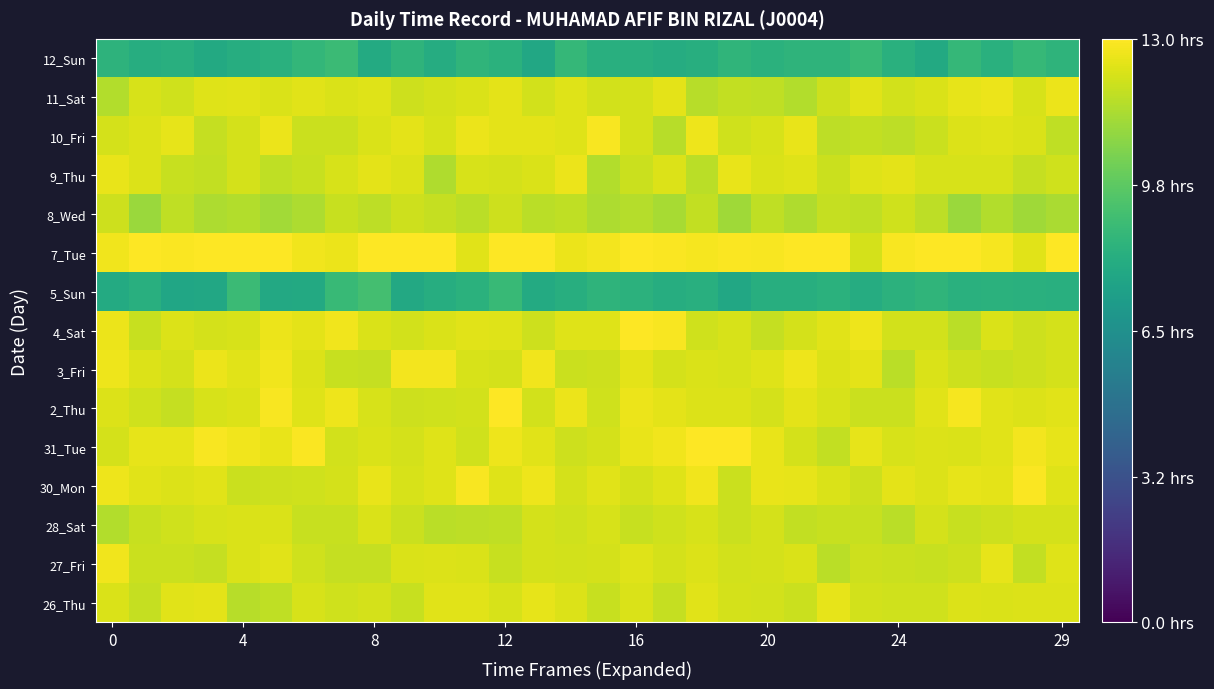

Reading left to right, extract all data points from this chart.

26_Thu: 12.3	11.9	12.4	12.5	11.6	11.8	12.2	12.1	12.2	11.9	12.4	12.4	12.2	12.5	12.3	11.9	12.3	11.9	12.4	12.2	12.1	12.0	12.5	12.1	12.0	12.1	12.3	12.3	12.3	12.3
27_Fri: 12.7	12.0	11.9	11.8	12.3	12.4	12.1	11.8	11.8	12.3	12.3	12.3	11.9	12.2	12.1	12.2	12.4	12.2	12.3	12.1	12.2	12.3	11.7	12.0	11.9	11.9	12.0	12.5	11.8	12.4
28_Sat: 11.5	11.9	12.1	12.2	12.2	12.3	11.9	11.9	12.3	12.0	11.6	11.7	11.8	12.2	12.1	12.2	11.9	12.1	12.2	11.9	12.2	11.8	11.9	11.9	11.7	12.2	11.9	12.0	12.2	12.2
30_Mon: 12.7	12.4	12.3	12.4	12.0	12.0	12.1	12.2	12.6	12.2	12.3	12.8	12.4	12.7	12.2	12.4	12.2	12.4	12.7	11.9	12.6	12.5	12.3	12.0	12.5	12.3	12.5	12.5	12.9	12.4
31_Tue: 12.2	12.5	12.5	12.9	12.7	12.6	12.9	12.1	12.3	12.2	12.3	12.0	12.7	12.4	12.0	12.2	12.6	12.7	13.1	13.3	12.6	12.2	11.8	12.5	12.2	12.3	12.3	12.4	12.8	12.5
2_Thu: 12.3	12.0	11.8	12.2	12.3	12.9	12.4	12.6	12.2	12.0	12.1	12.1	13.0	12.1	12.6	12.1	12.6	12.5	12.3	12.3	12.2	12.5	12.2	12.0	12.0	12.4	12.8	12.4	12.3	12.4
3_Fri: 12.7	12.3	12.1	12.6	12.4	12.7	12.3	11.9	11.9	12.8	12.8	12.2	12.2	12.7	11.9	12.0	12.5	12.2	12.3	12.2	12.4	12.7	12.3	12.5	11.7	12.3	12.0	11.9	12.0	12.2
4_Sat: 12.6	11.9	12.3	12.2	12.2	12.6	12.5	12.7	12.3	12.1	12.3	12.4	12.4	12.0	12.3	12.4	13.1	12.9	12.1	12.2	11.9	12.1	12.4	12.7	12.1	12.1	11.7	12.3	12.0	12.2
5_Sun: 8.0	8.2	7.7	7.8	8.9	7.8	7.9	8.8	9.1	7.9	8.1	8.3	8.7	7.9	8.1	8.5	8.4	8.1	8.2	7.8	8.1	8.1	8.3	8.1	8.4	8.5	8.3	8.3	8.2	8.2
7_Tue: 12.7	13.0	12.9	13.6	13.4	13.0	12.7	12.6	13.3	13.0	13.1	12.4	13.2	13.1	12.6	12.8	13.0	12.9	12.8	12.9	12.9	13.0	13.4	12.2	12.9	13.0	13.0	12.8	12.4	13.0
8_Wed: 12.0	11.0	11.8	11.4	11.5	11.2	11.4	11.9	11.7	12.0	11.9	11.6	12.0	11.6	11.8	11.4	11.5	11.3	11.8	11.2	11.7	11.5	11.9	11.7	12.1	11.7	11.0	11.5	11.2	11.4
9_Thu: 12.6	12.3	11.9	11.8	12.1	11.8	11.9	12.2	12.5	12.3	11.4	12.2	12.2	12.3	12.6	11.5	12.0	12.3	11.7	12.6	12.2	12.4	12.0	12.4	12.5	12.2	12.2	12.2	11.9	12.1
10_Fri: 12.2	12.3	12.5	11.9	12.2	12.6	12.0	12.0	12.3	12.5	12.2	12.6	12.5	12.5	12.4	12.9	12.1	11.6	12.7	12.1	12.2	12.6	11.7	11.8	11.7	12.0	12.3	12.4	12.3	11.8
11_Sat: 11.5	12.2	12.1	12.3	12.4	12.3	12.4	12.3	12.4	12.0	12.2	12.3	12.5	12.1	12.4	12.1	12.2	12.5	11.6	11.8	11.8	11.5	12.0	12.4	12.1	12.3	12.5	12.6	12.2	12.6
12_Sun: 8.4	8.1	8.2	7.9	8.1	8.3	8.6	8.9	7.9	8.5	8.0	8.5	8.3	7.8	8.6	8.2	8.2	8.0	8.2	8.5	8.3	8.5	8.5	8.8	8.3	7.9	8.7	8.3	8.7	8.5